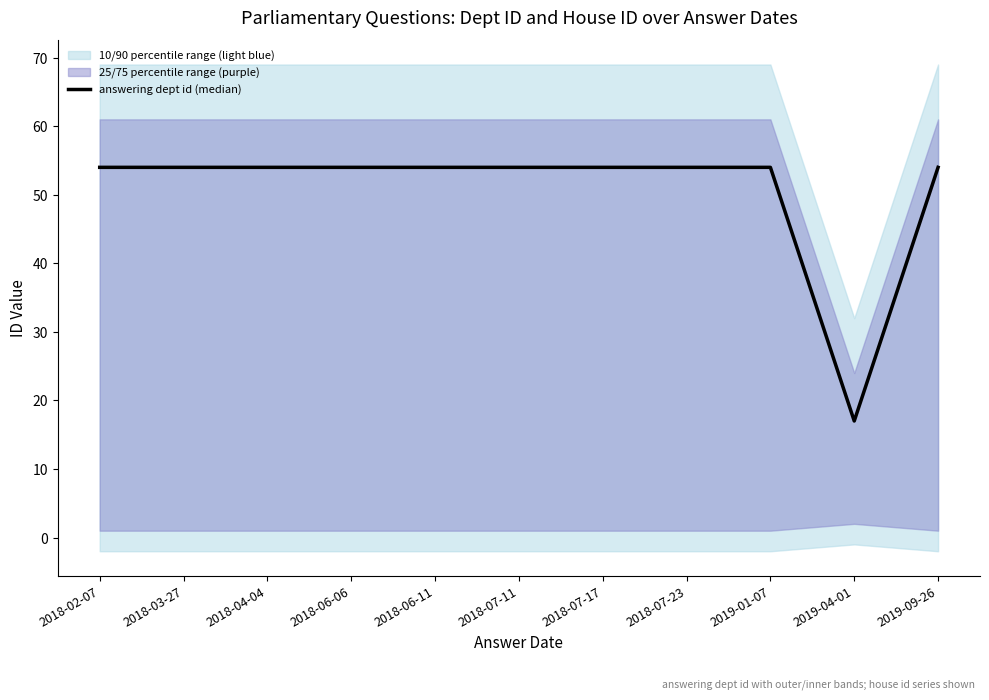

True or false: there are more than 1 points higher than both neighbors.

False